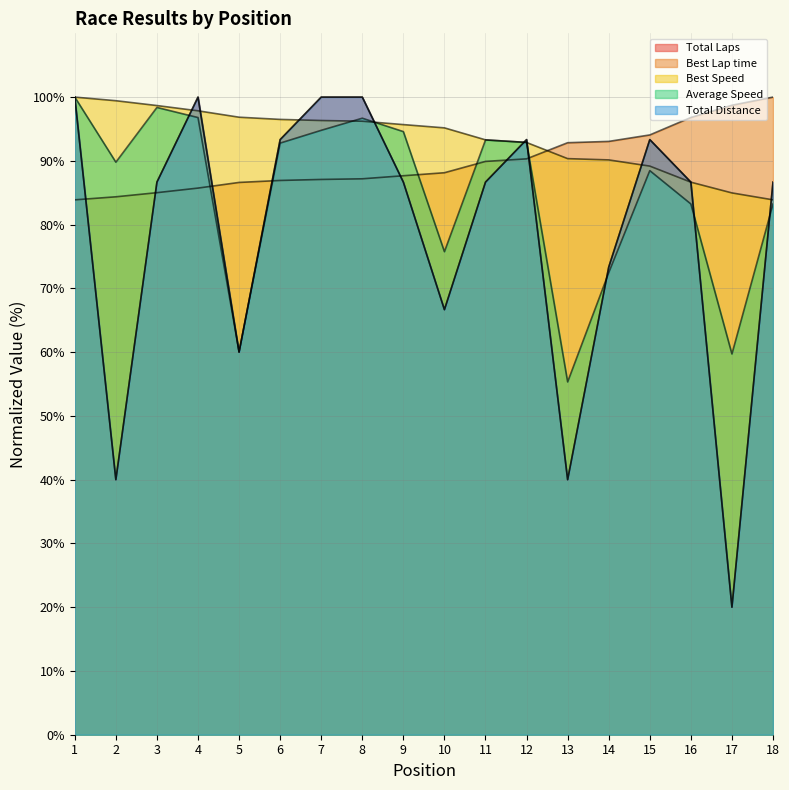

Between which two adjacent categories do Best Lap time and Total Laps first intersect?

1 and 2